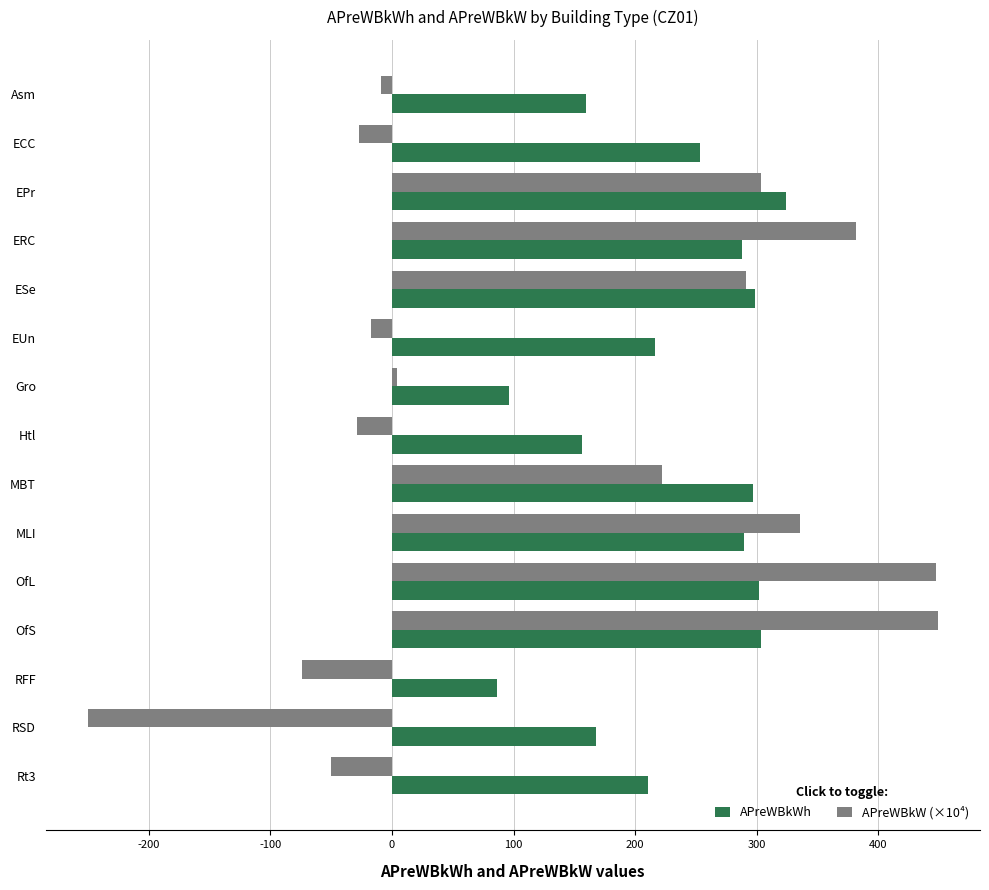

List the series in order of their peak value, highest first.

APreWBkW (×10⁴), APreWBkWh